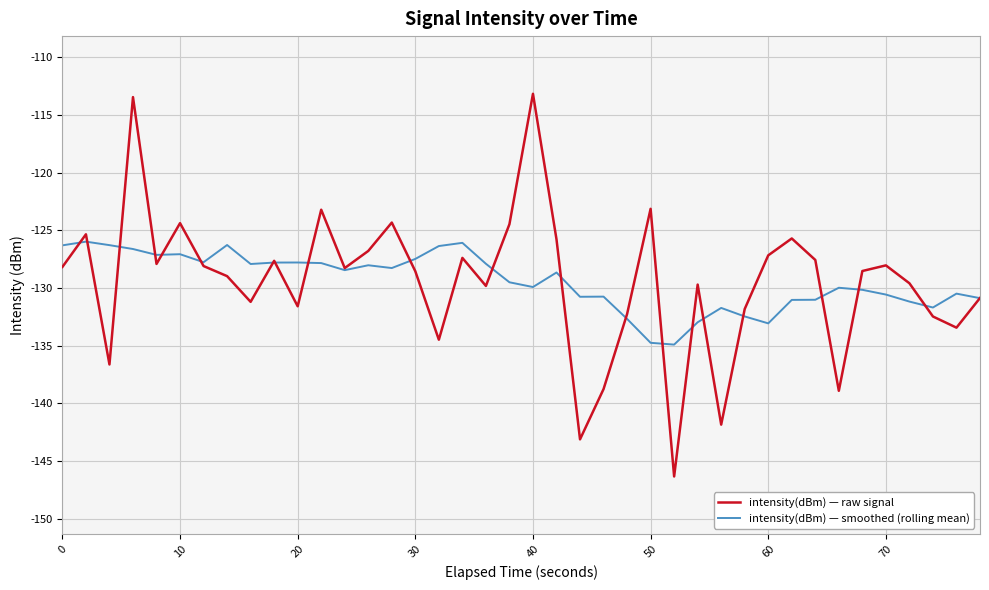

Rank the series by their maximum value, from lowest to highest.

intensity(dBm) — smoothed (rolling mean), intensity(dBm) — raw signal